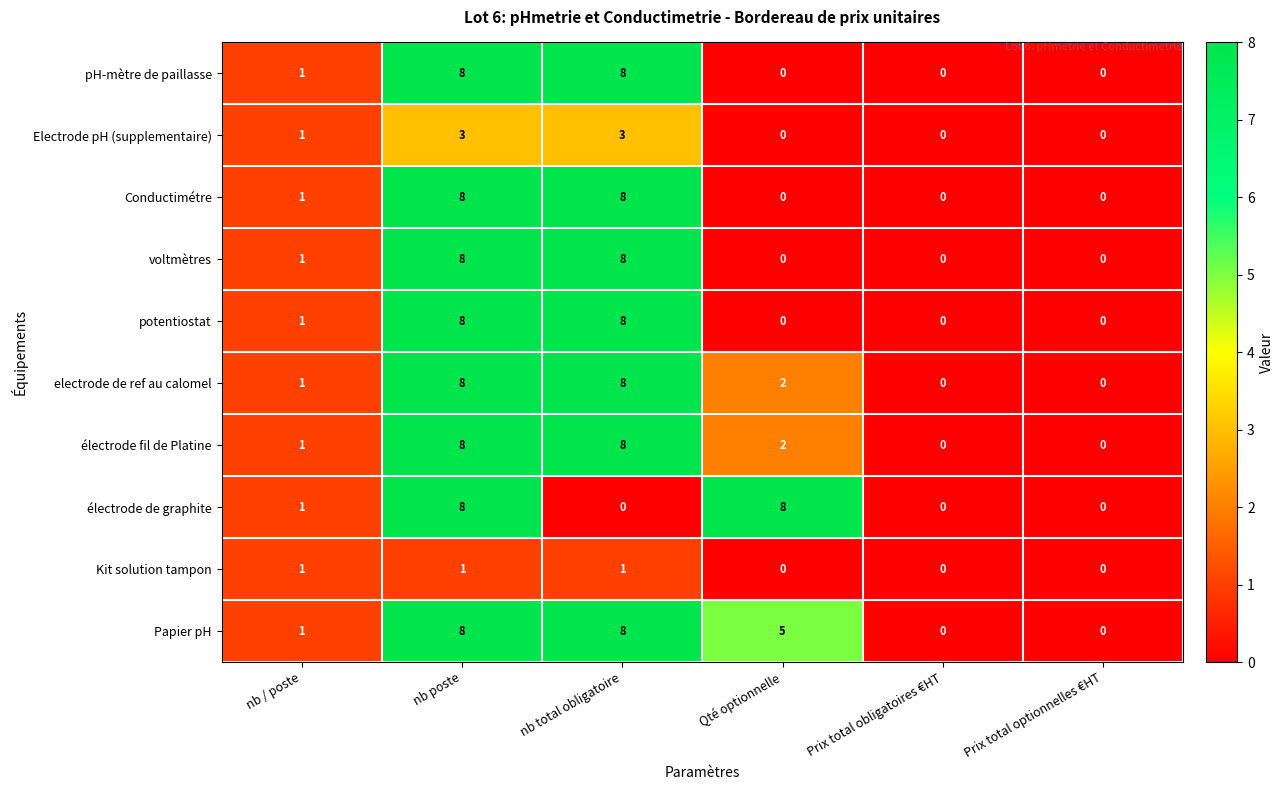

Is it true that Conductimétre equals -6 at Qté optionnelle?

False